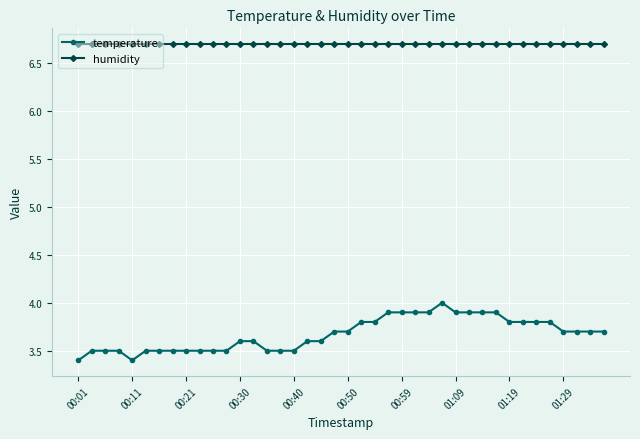

Rank the series by their maximum value, from highest to lowest.

humidity, temperature